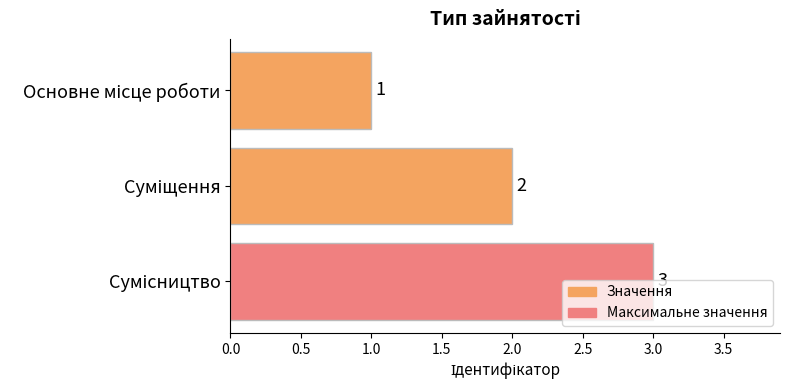

What is the sum of all values?

6